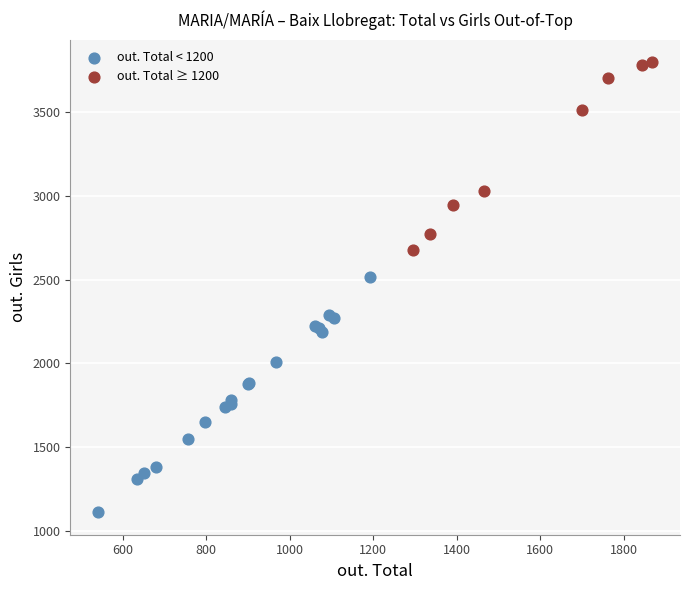

Which series has the widest spread of Y values?

out. Total < 1200